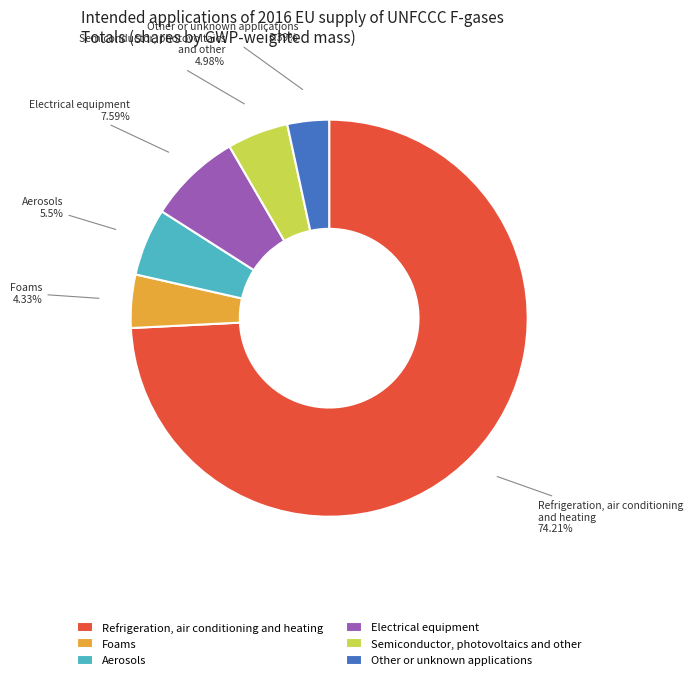

Is there a majority slice in this chart?

Yes